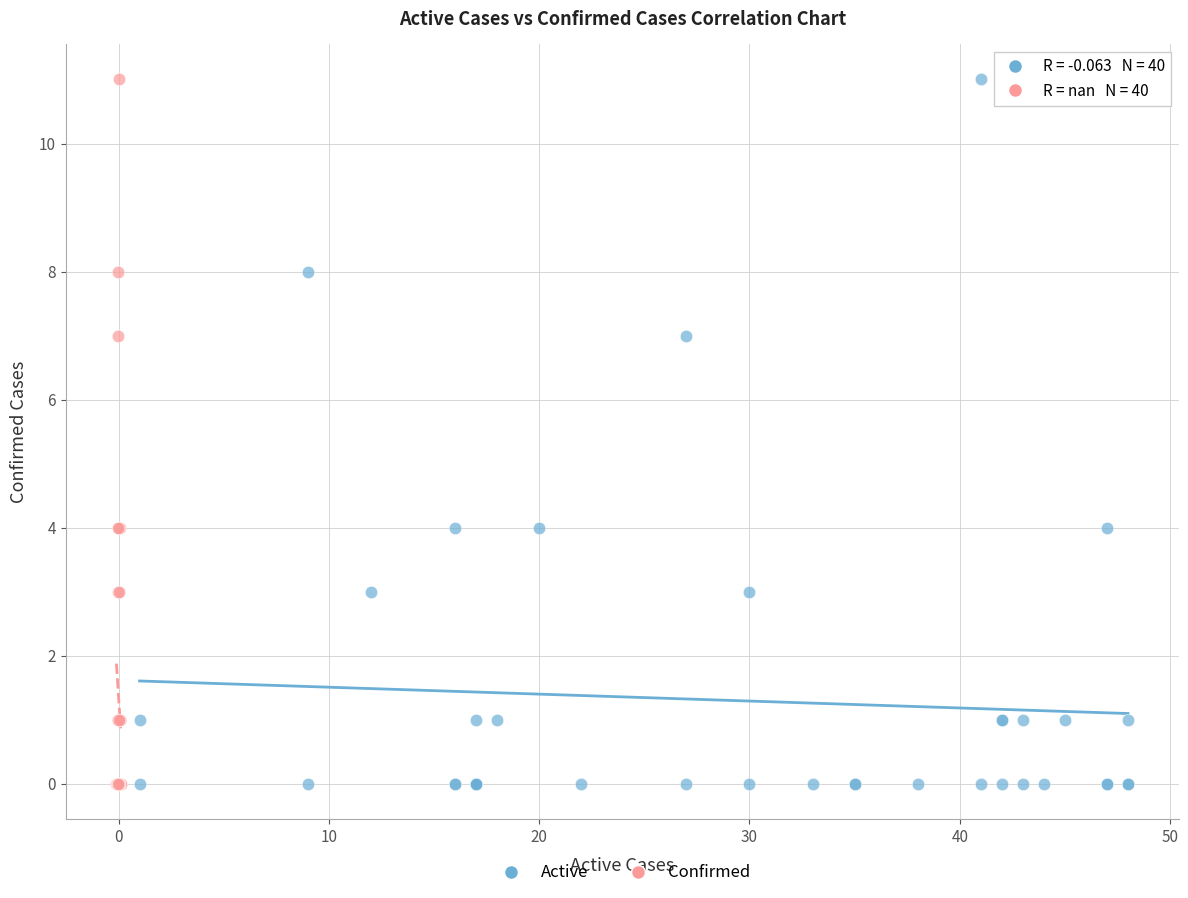

What are all the series names shown in the legend?

Active, Confirmed